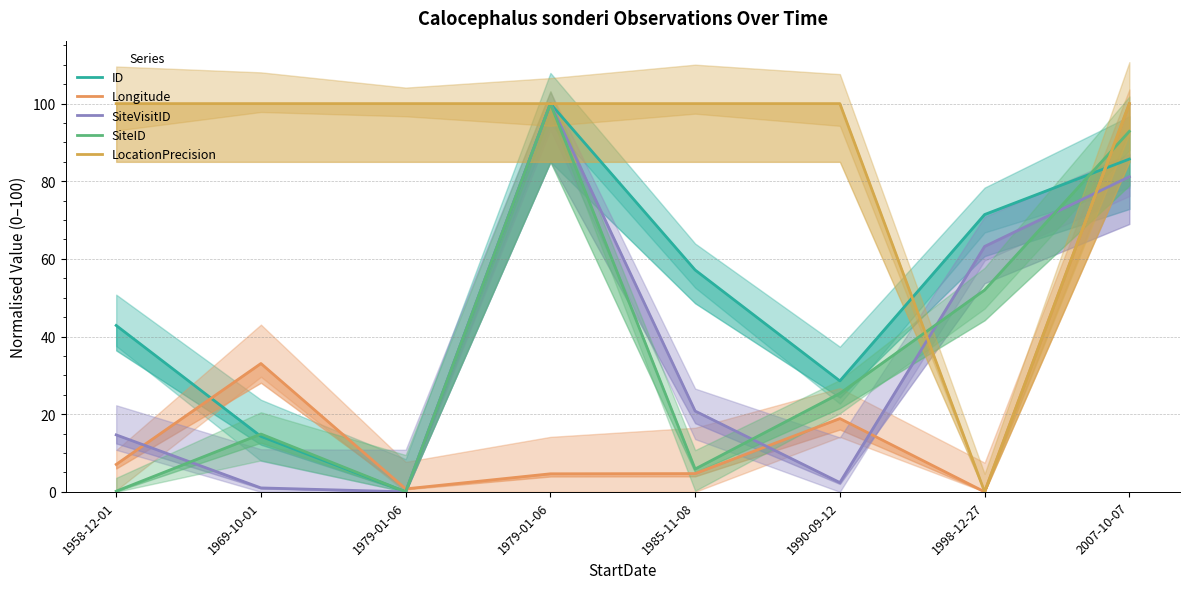

Which series has the largest total across all categories?

LocationPrecision